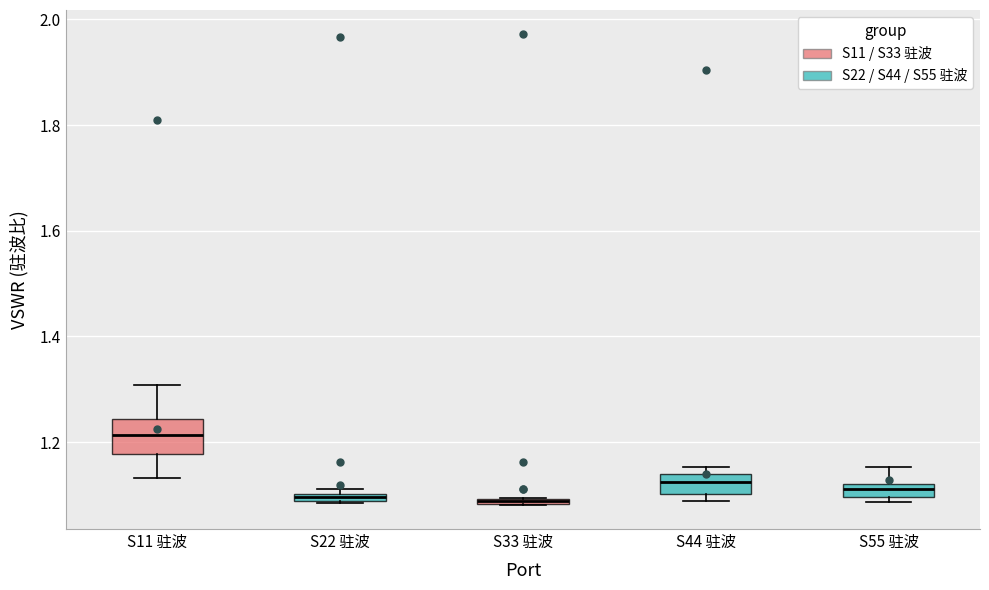

Which box has the highest median line?

S11 驻波